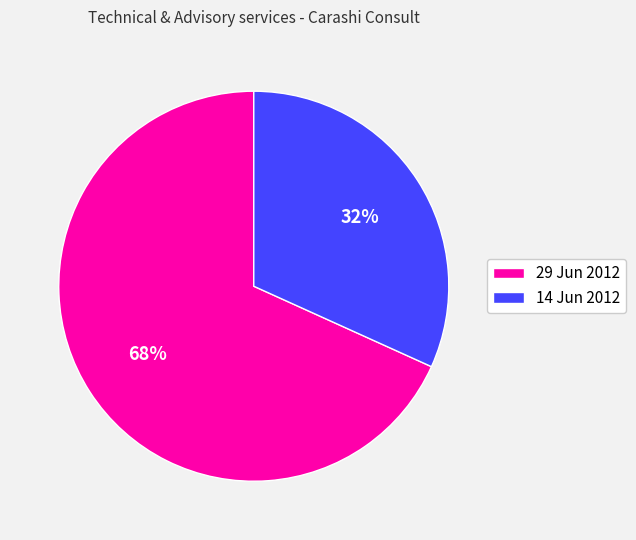

Rank the categories by value from highest to lowest.

29 Jun 2012, 14 Jun 2012